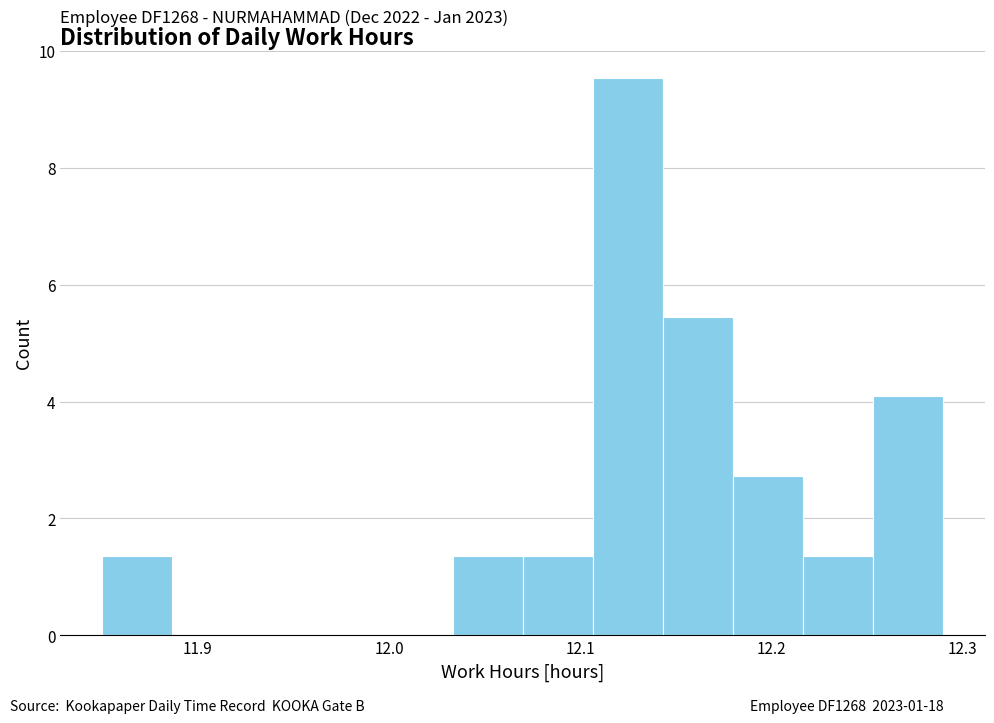

Read against the x-axis, roughly where is the centre of the tallest bar?

12.13